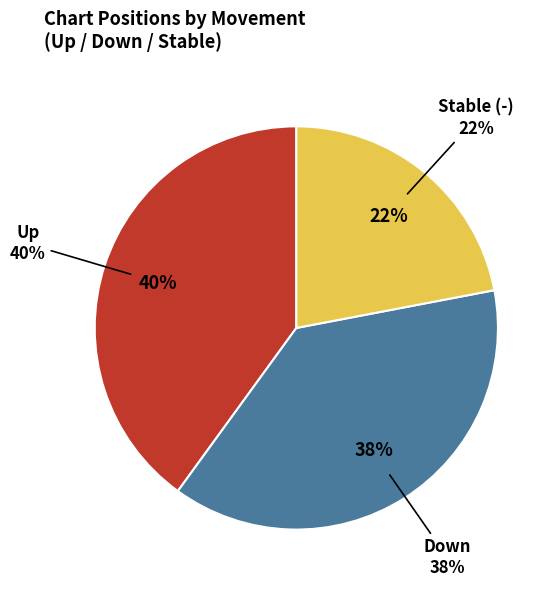

Which has a higher value, down or -?

down